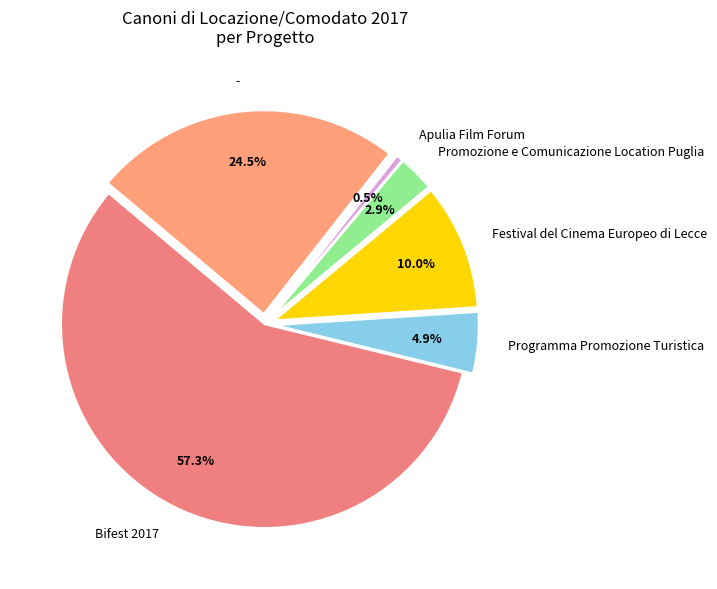

Which category accounts for the majority?

Bifest 2017